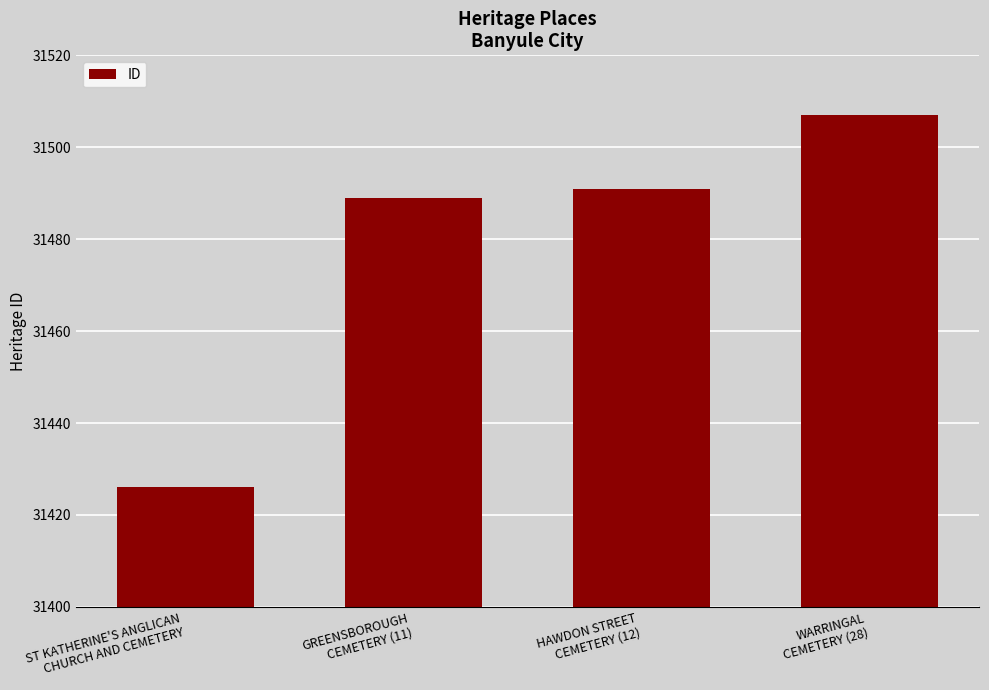

What is the sum of all values?

125913